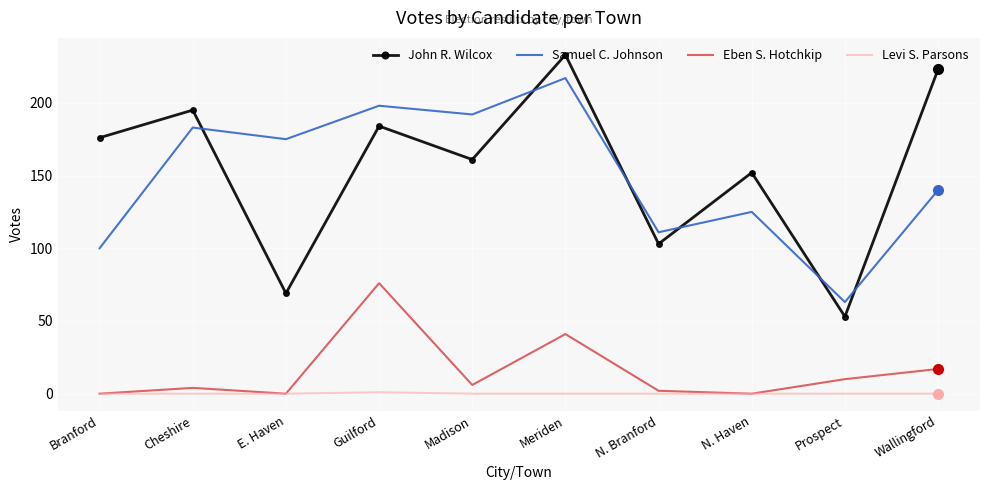

What is the lowest value of the Samuel C. Johnson series?

63